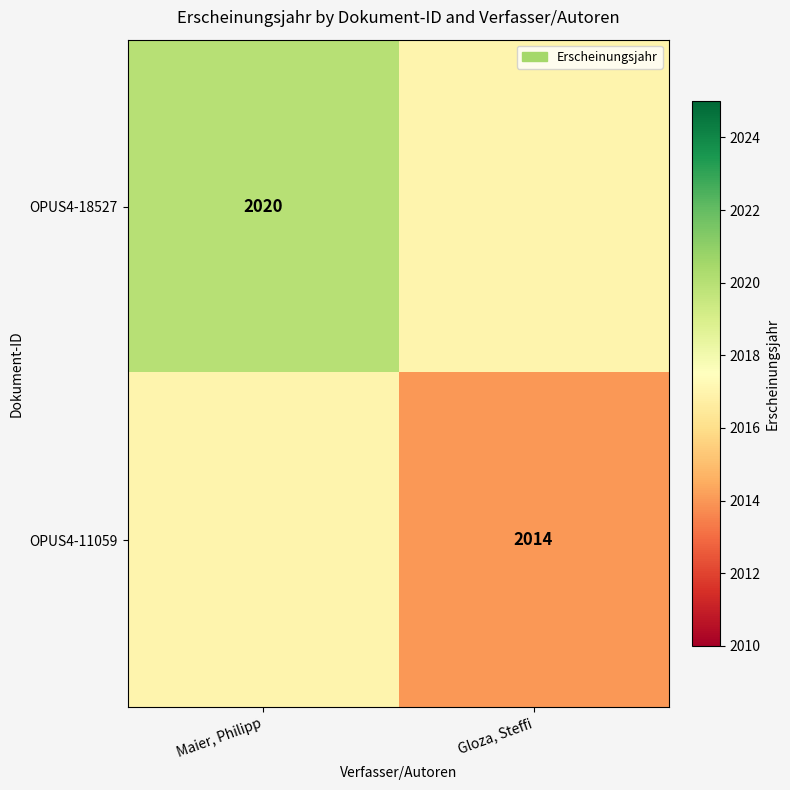

The value of OPUS4-18527 at Maier, Philipp is 461. True or false?

False